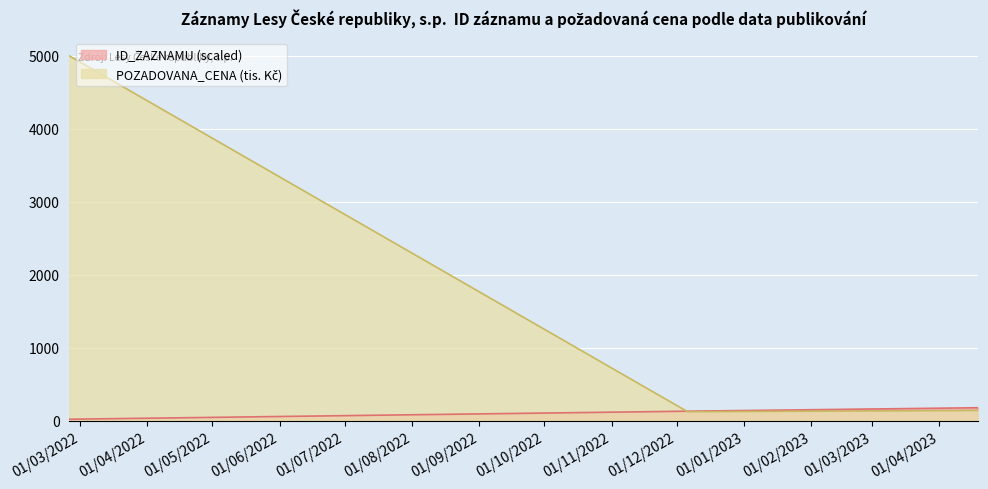

Is it true that ID_ZAZNAMU equals 98.9 at 2023-04-19?

False